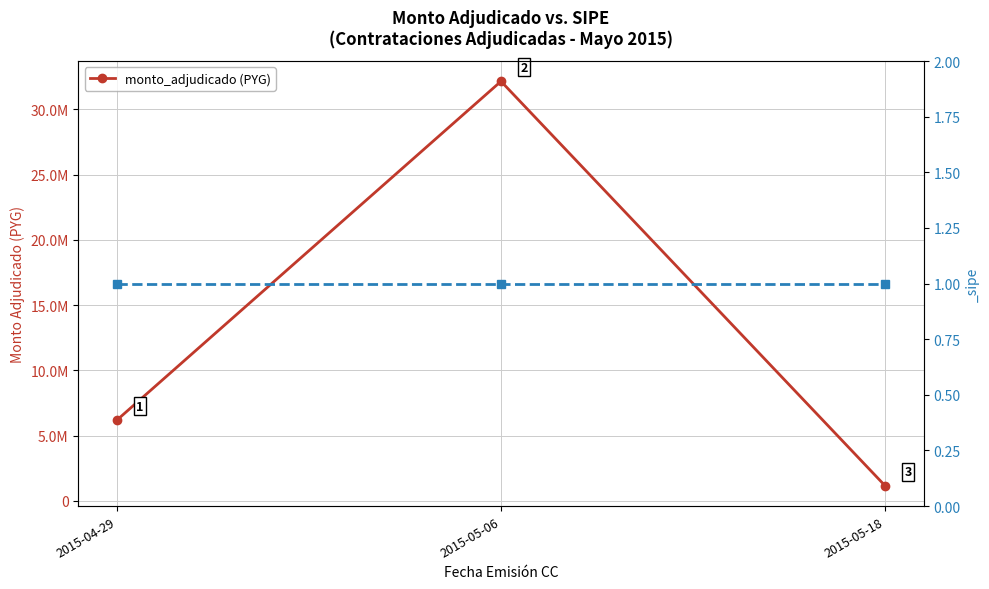

How many data points are less than 6182910?

1